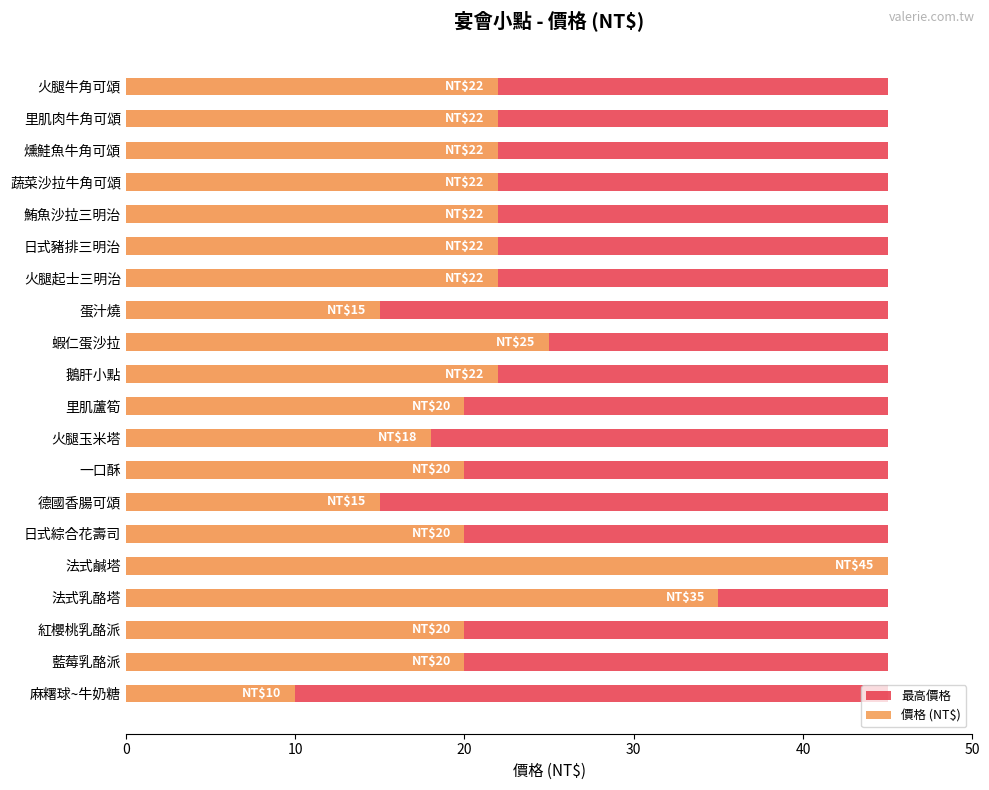

How many bars are there in each group?

2